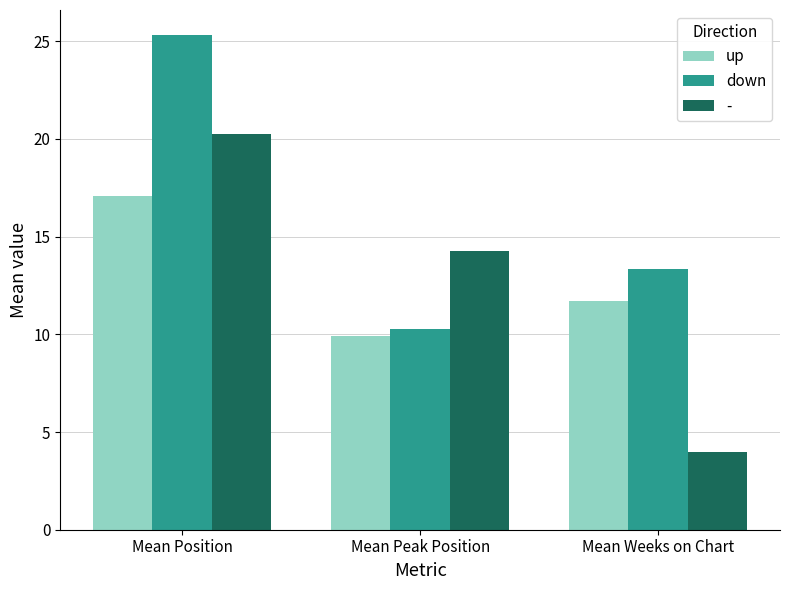

What is the average value of the down series?

16.3